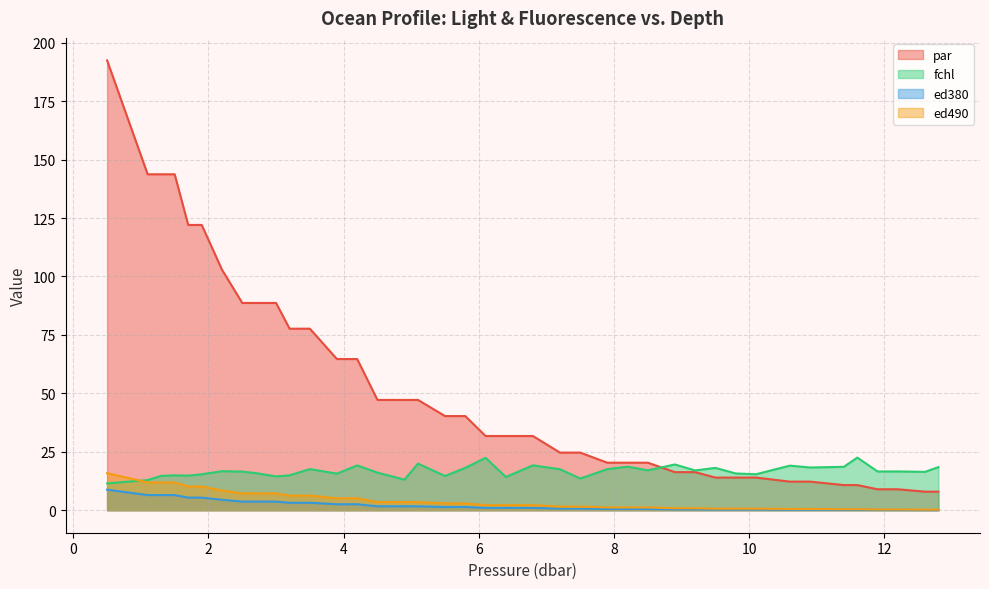

Which series has the widest spread of values?

par